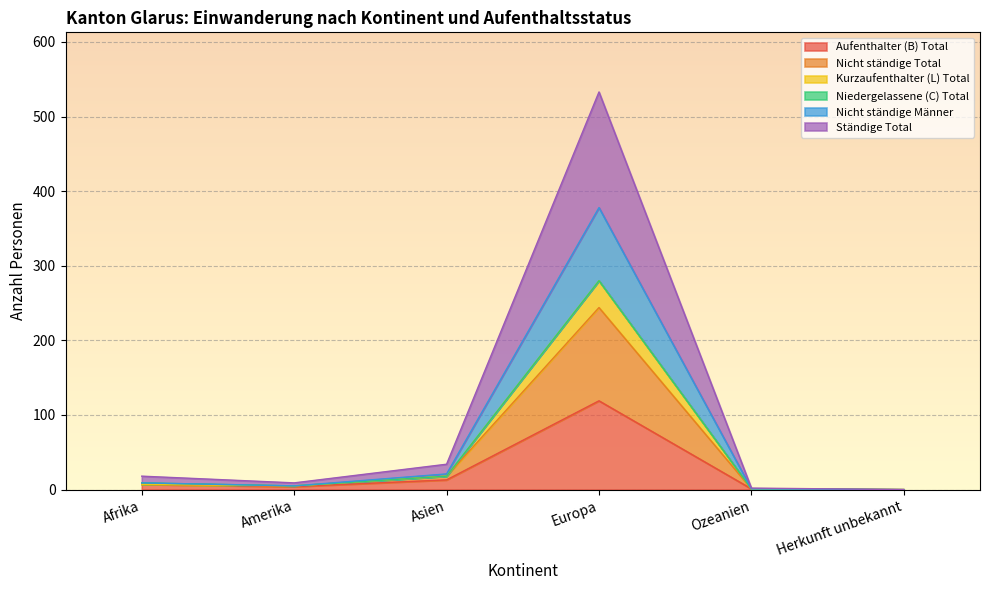

Is it true that Ständige Total equals 708 at Europa?

False